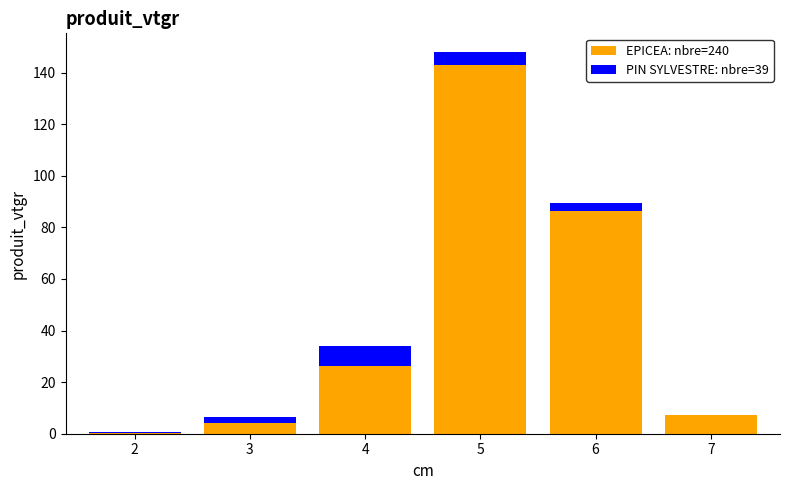

True or false: EPICEA: nbre=240 has a value of 7.4 at 7.

True